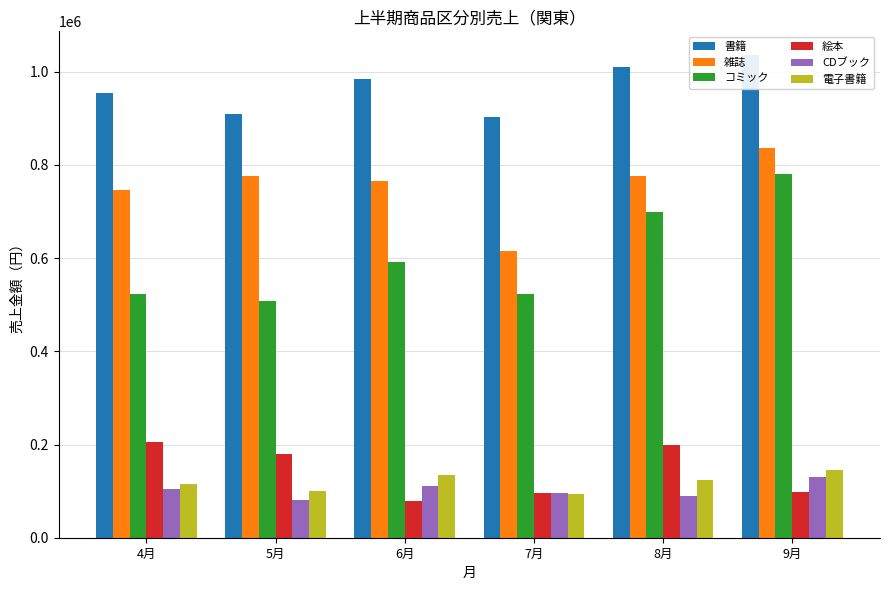

What is the difference between the 電子書籍 values at 9月 and 5月?

44100